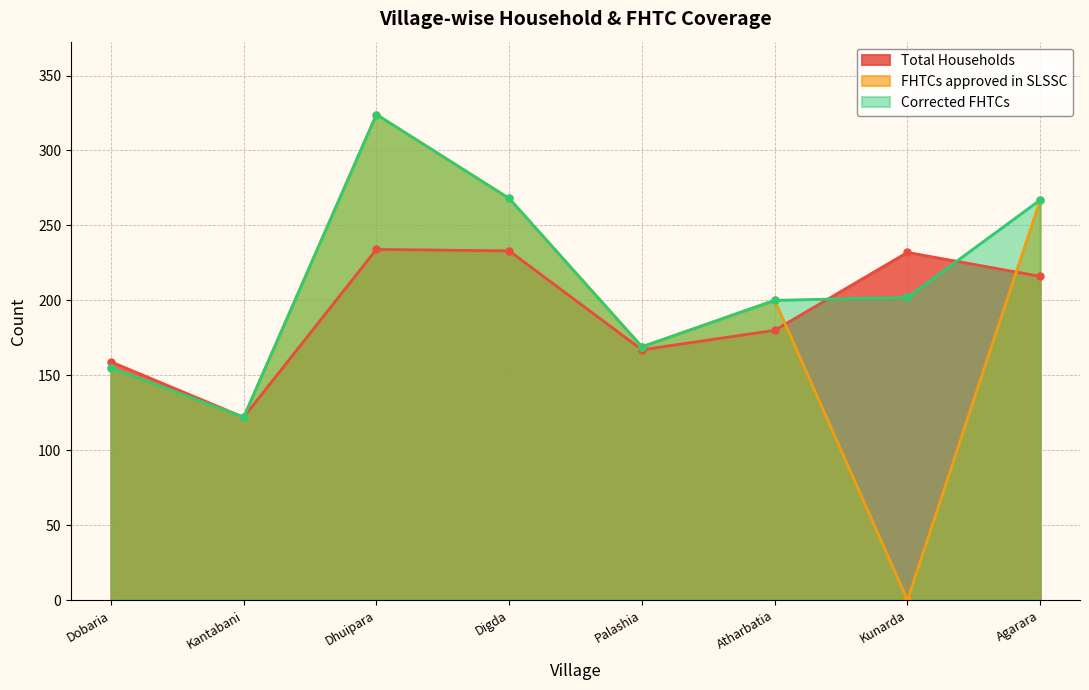

Where is Total Households nearest to the value 178?

Atharbatia